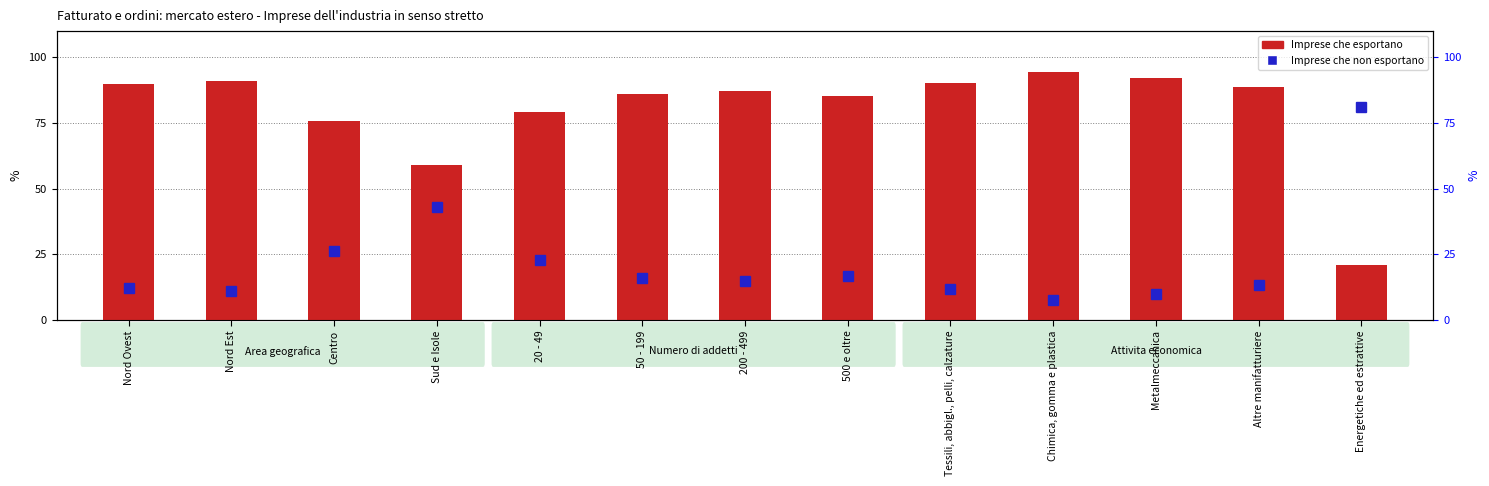

Reading left to right, extract all data points from this chart.

89.9	91.0	75.6	59.1	79.2	86.2	87.1	85.2	90.3	94.4	92.3	88.6	21.1